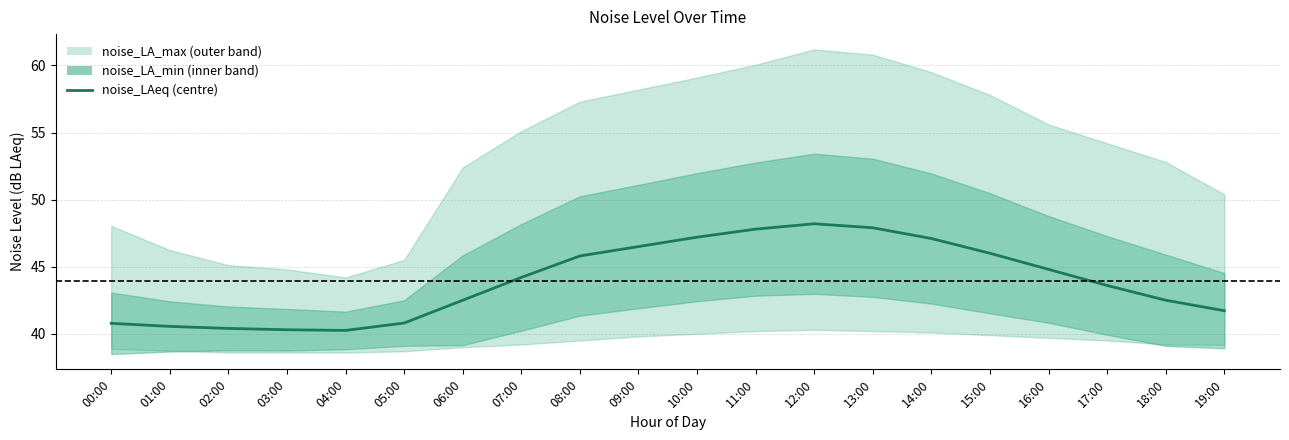

What is the label of the 2nd point from the right?

18:00